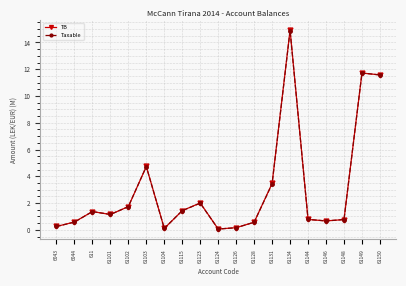

What is the average value of the Taxable series?

3.1